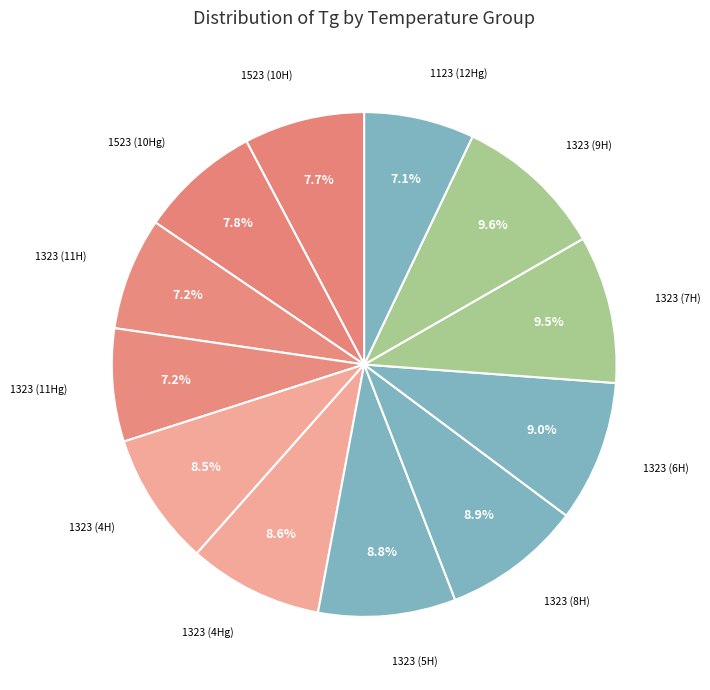

Count the number of slices in the pie.

12